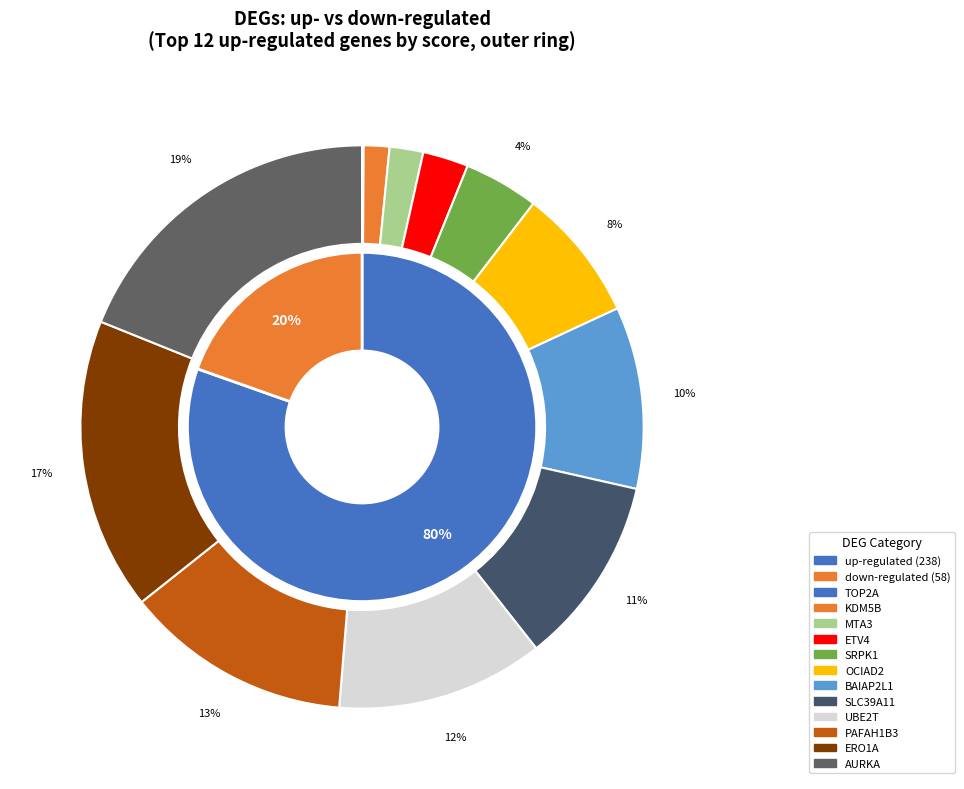

Is it true that down is 5% of the pie?

False